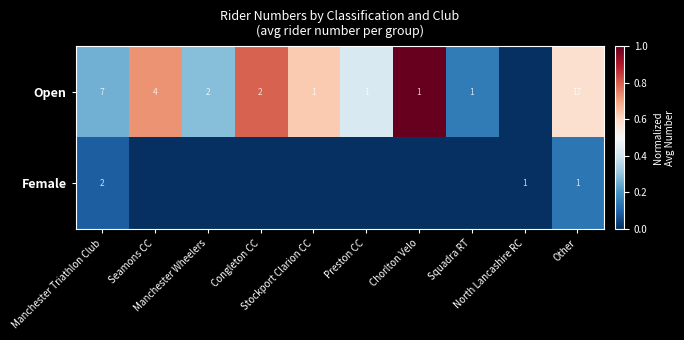

At how many categories does at least one series exceed 0?

9